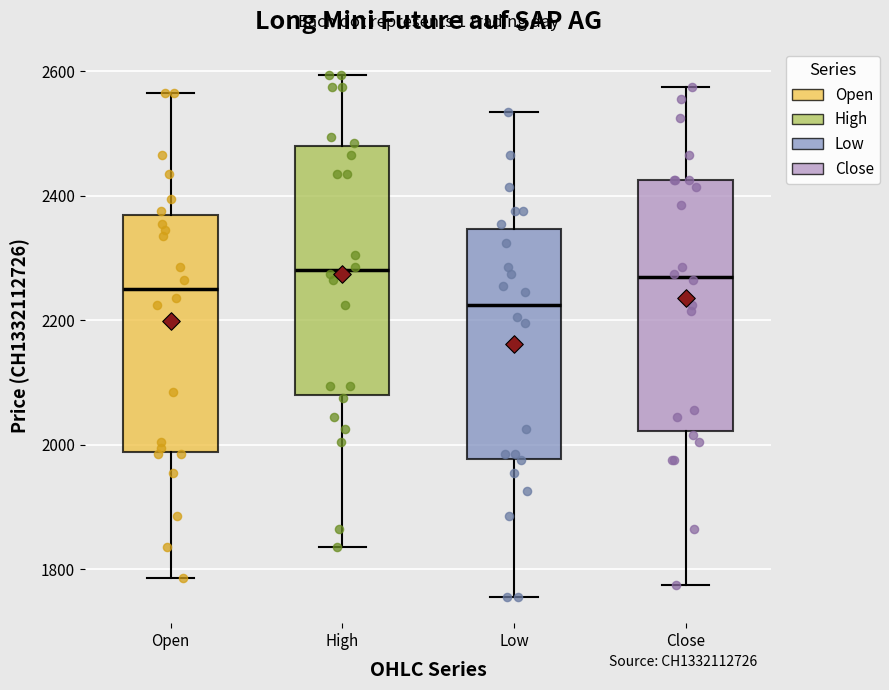

Reading left to right, read every box against the y-axis: the position of its median line, the range the box covers, and the ends of its whiskers. The values are not printed on the chart, so give them approximately, as read against the axis.

Open: median 2260, box 1980 to 2380, whiskers 1780 to 2560
High: median 2280, box 2080 to 2480, whiskers 1840 to 2600
Low: median 2220, box 1980 to 2340, whiskers 1760 to 2540
Close: median 2280, box 2020 to 2420, whiskers 1780 to 2580